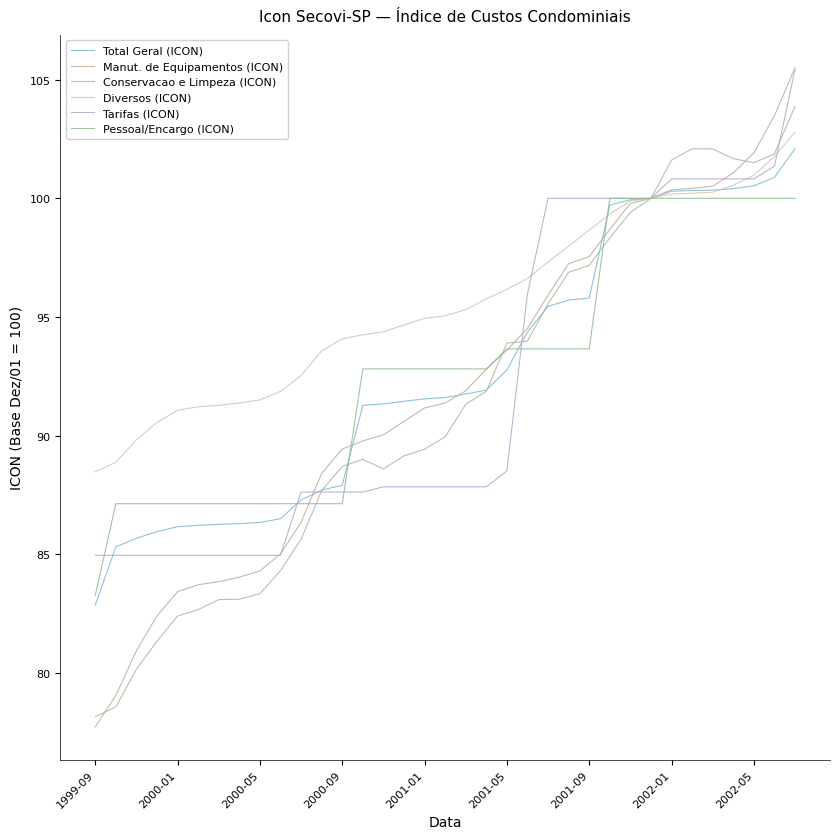

What is the maximum value shown in the chart?

105.5